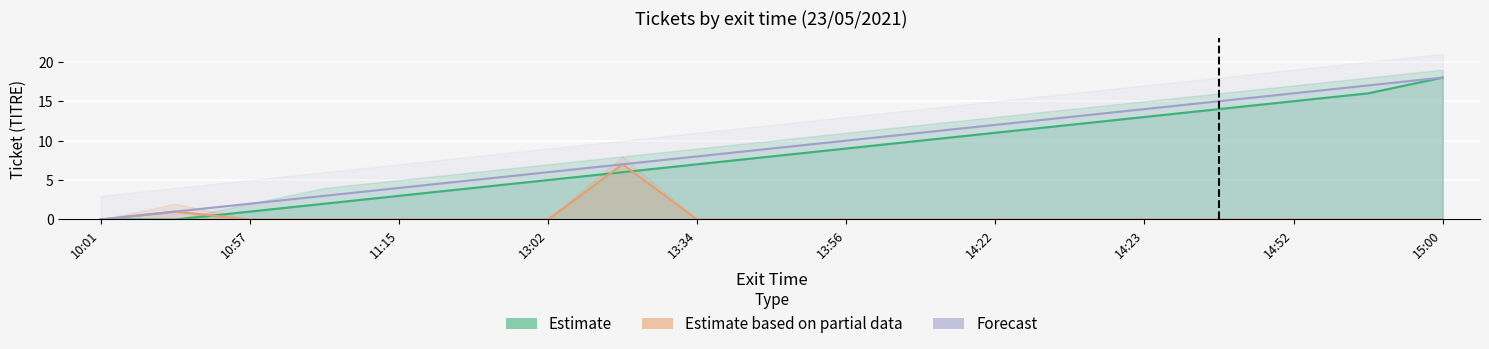

What is the label of the 17th point from the right?

10:57